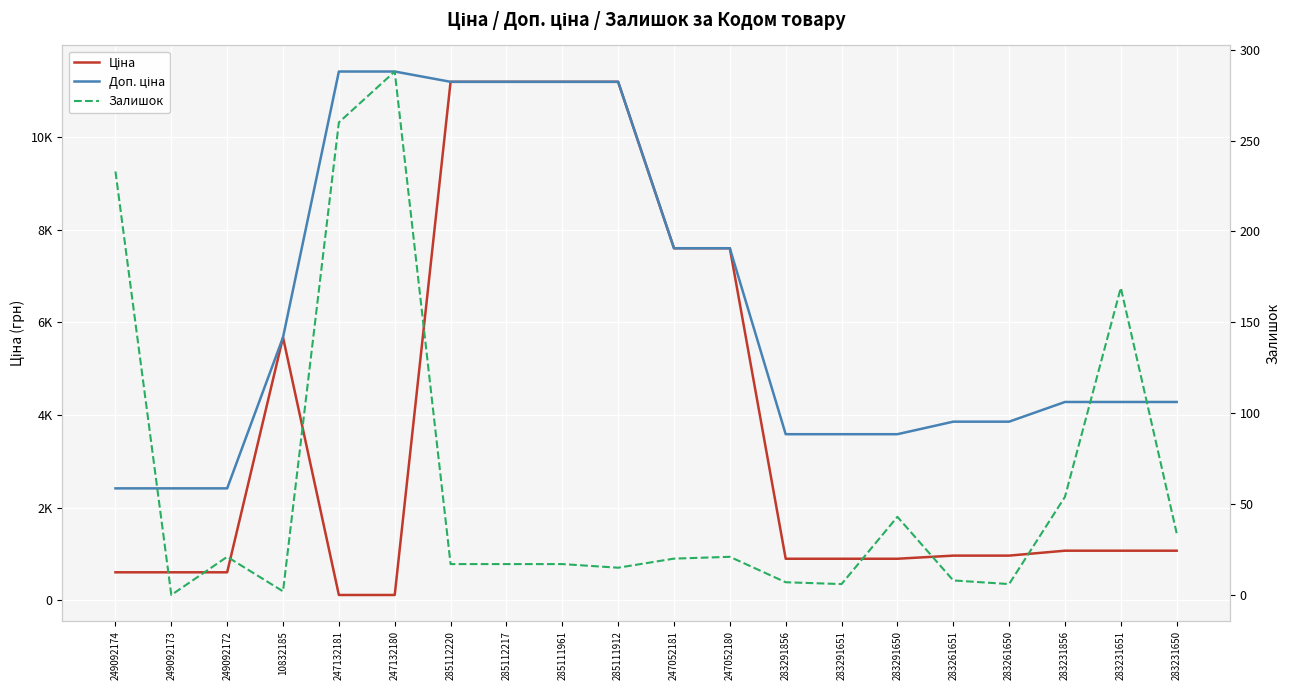

Reading left to right, what are all the values shown in this chart?

Ціна: 603.7	603.7	603.7	5673.8	114.1	114.1	11188.2	11188.2	11188.2	11188.2	7596.5	7596.5	895.9	895.9	895.9	963.5	963.5	1069.8	1069.8	1069.8
Доп. ціна: 2414.8	2414.8	2414.8	5673.8	11410.0	11410.0	11188.2	11188.2	11188.2	11188.2	7596.5	7596.5	3583.6	3583.6	3583.6	3854.0	3854.0	4279.1	4279.1	4279.1
Залишок: 233.0	0.0	21.0	2.0	260.0	288.0	17.0	17.0	17.0	15.0	20.0	21.0	7.0	6.0	43.0	8.0	6.0	54.0	169.0	34.0